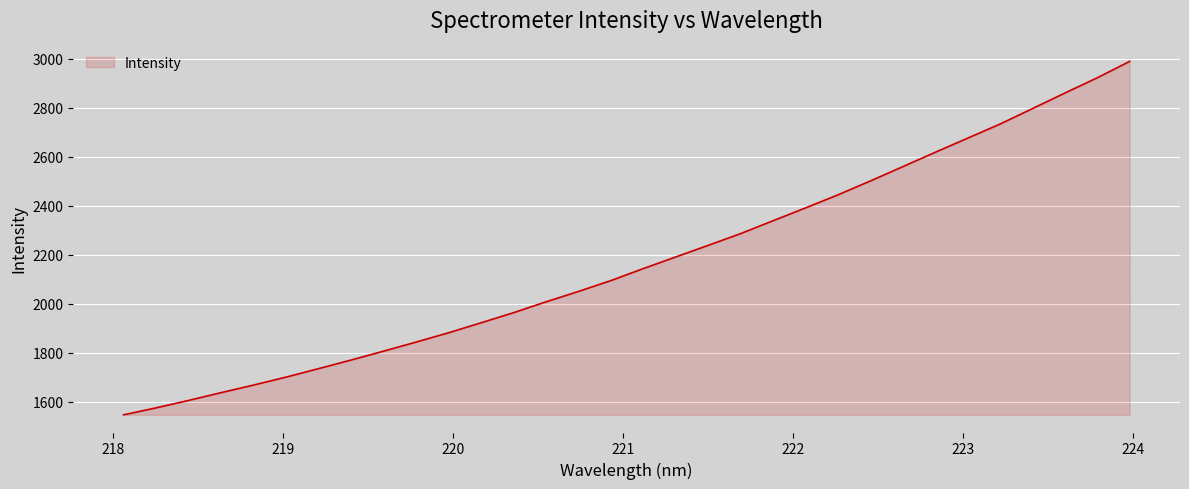

How many distinct data groups are displayed?

1